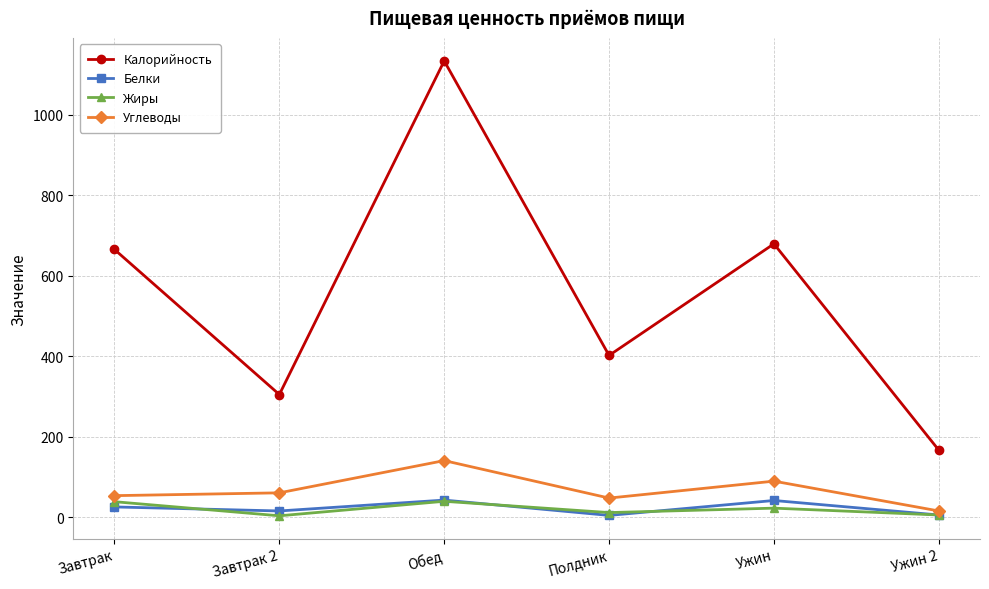

True or false: Калорийность has more than 0 interior local peaks.

True